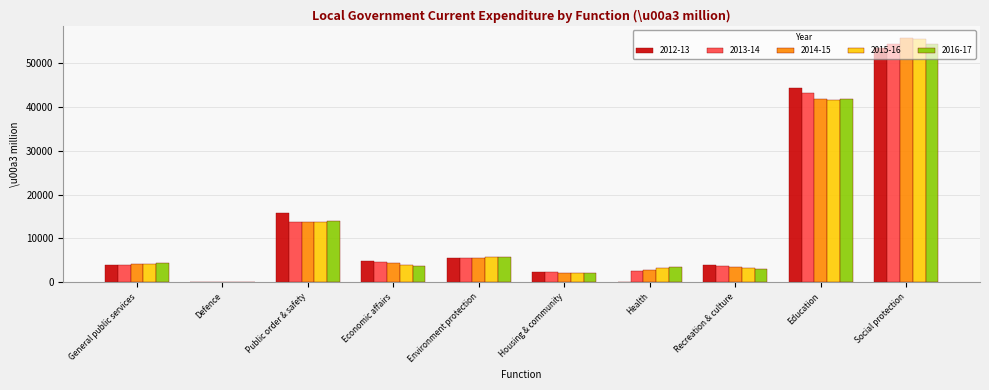

Is it true that 2013-14 equals 2340 at Housing & community?

True